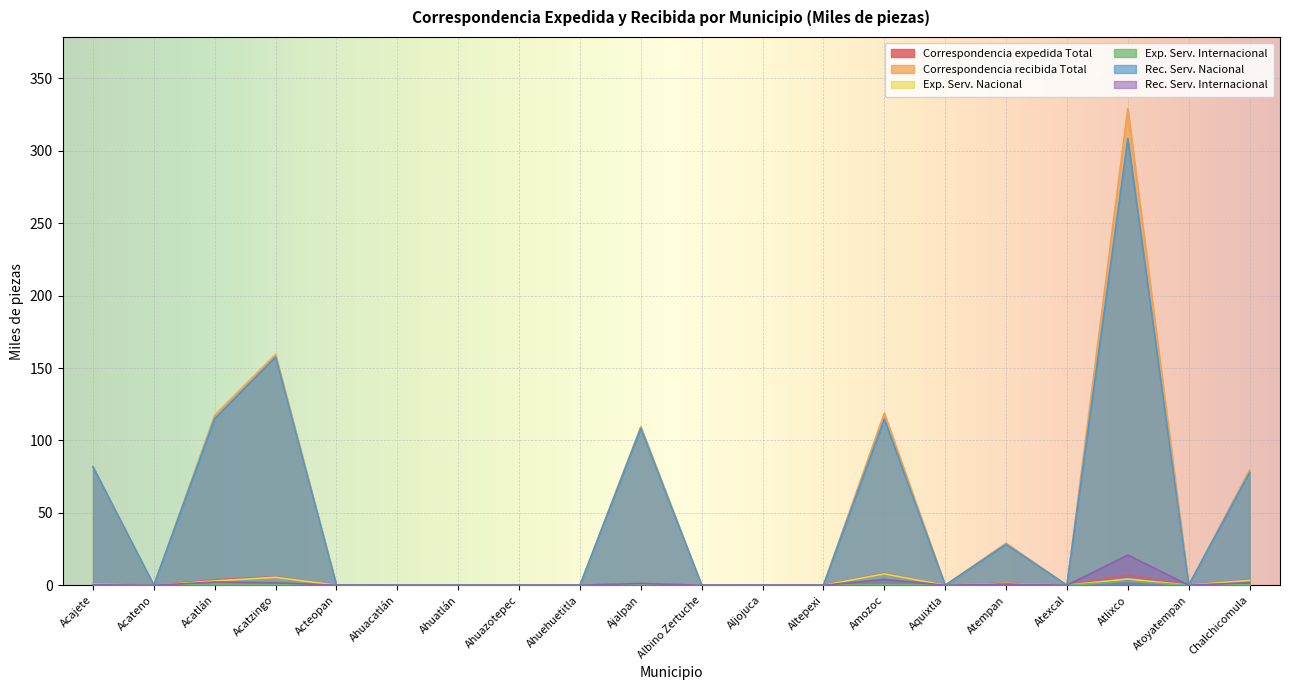

The value of Correspondencia expedida Total at Albino Zertuche is 0.0. True or false?

True